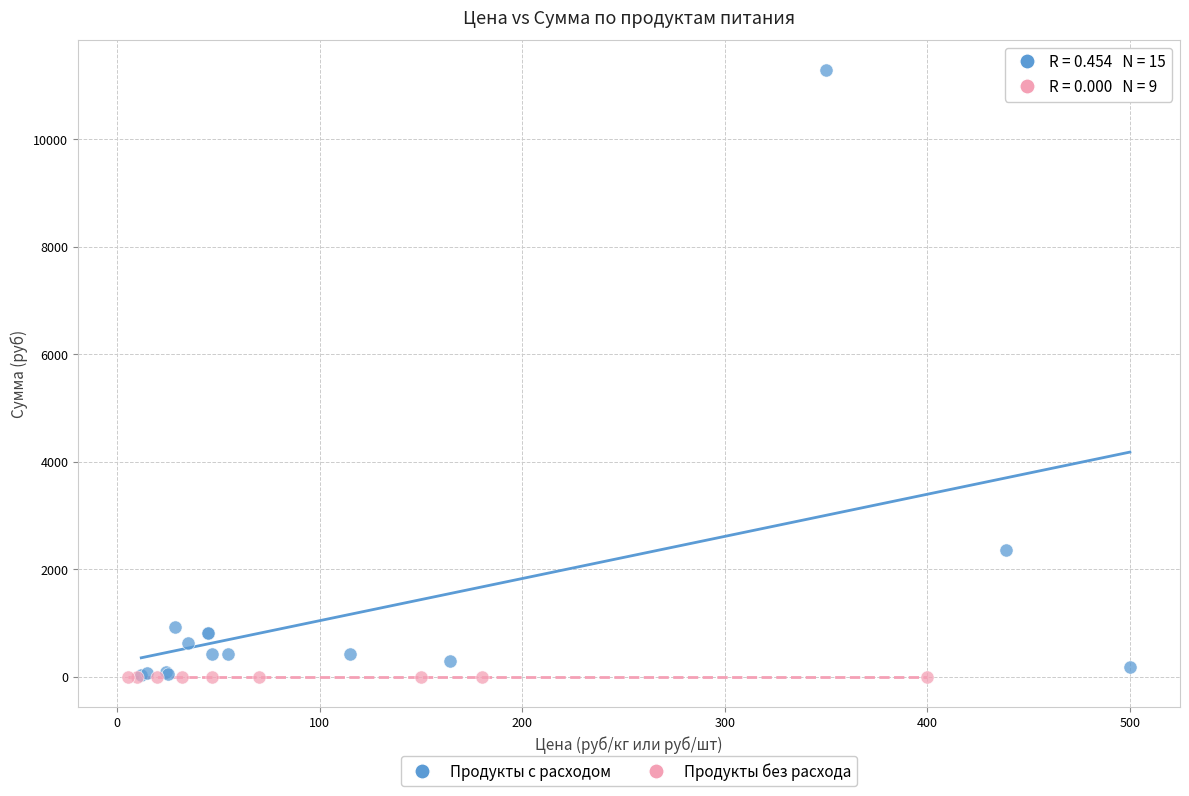

Which series contains the highest Y value?

Продукты с расходом